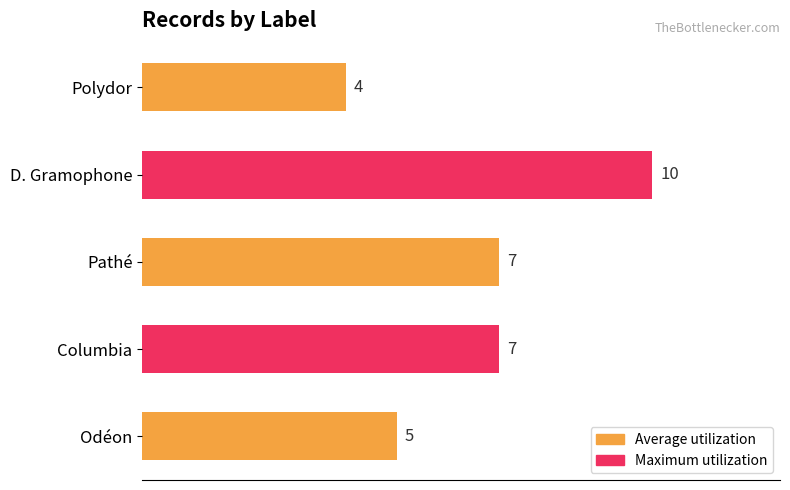

Reading bottom to top, list all the values displayed in this chart.

Odéon=5	Columbia=7	Pathé=7	D. Gramophone=10	Polydor=4